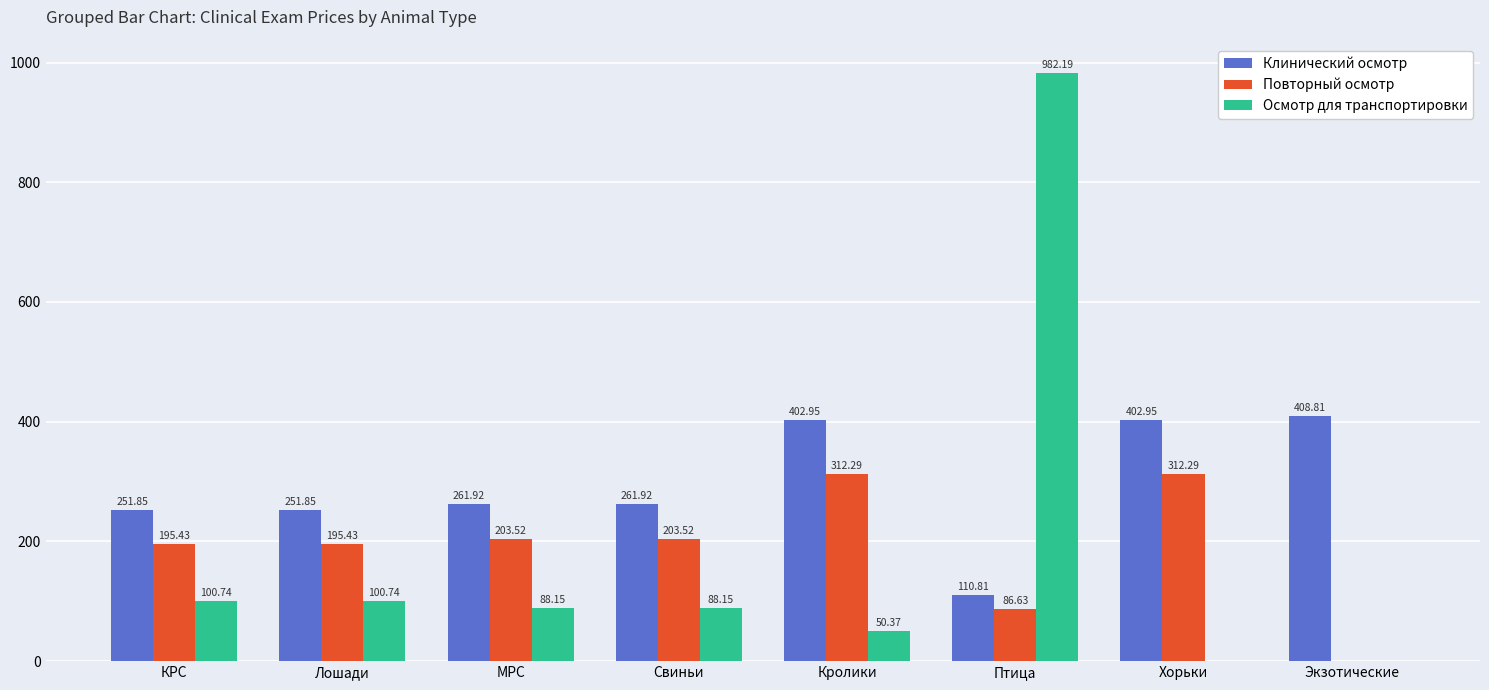

What is the sum of all Клинический осмотр values?

2353.1